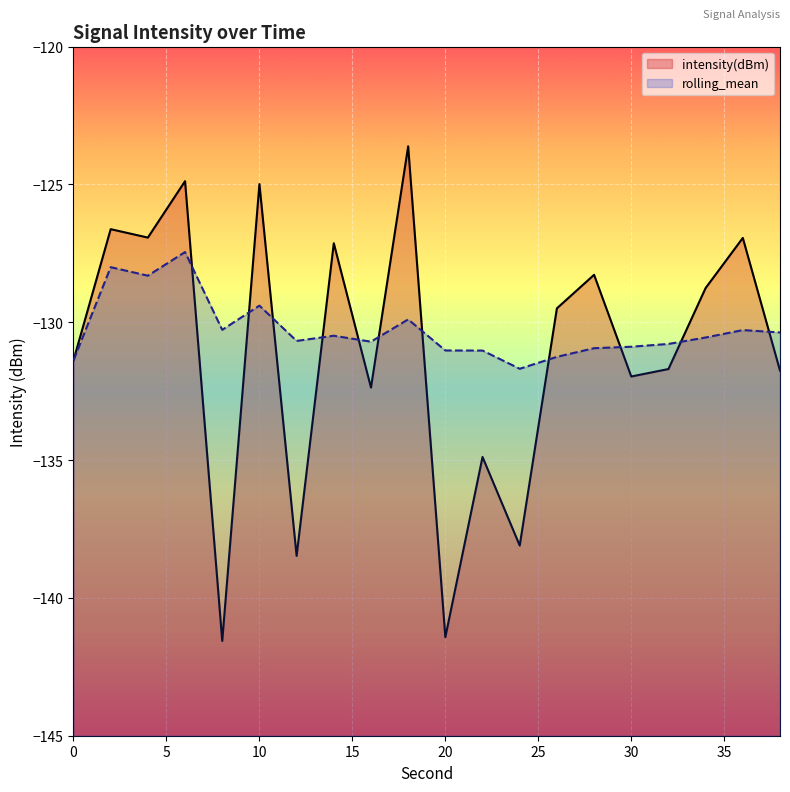

Which series ends up on top after the final intersection of intensity(dBm) and rolling_mean?

rolling_mean